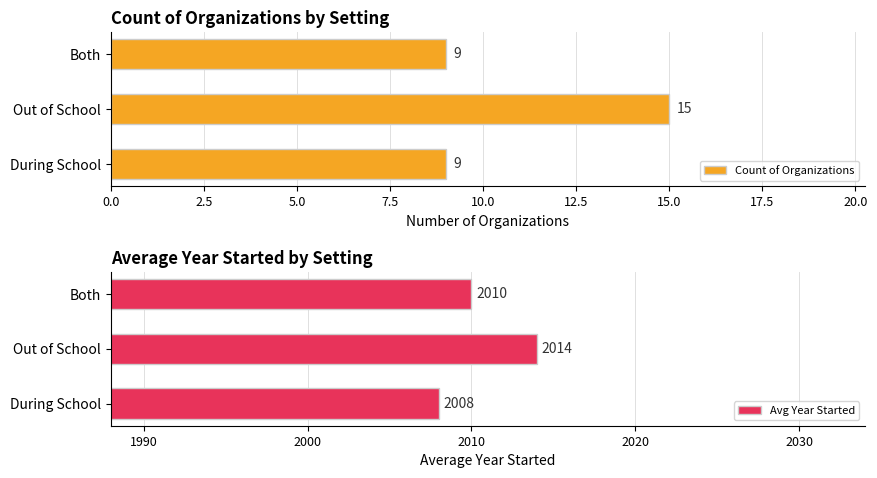

Rank the categories by Avg Year Started value from lowest to highest.

During School, Both, Out of School